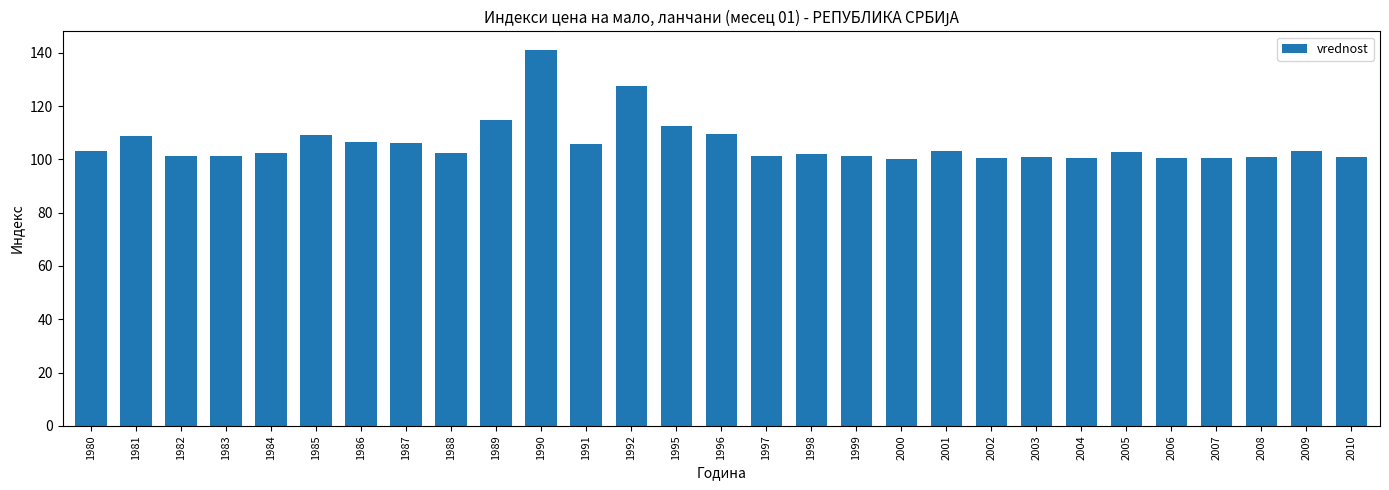

What is the difference between the second highest and minimum values?

27.7